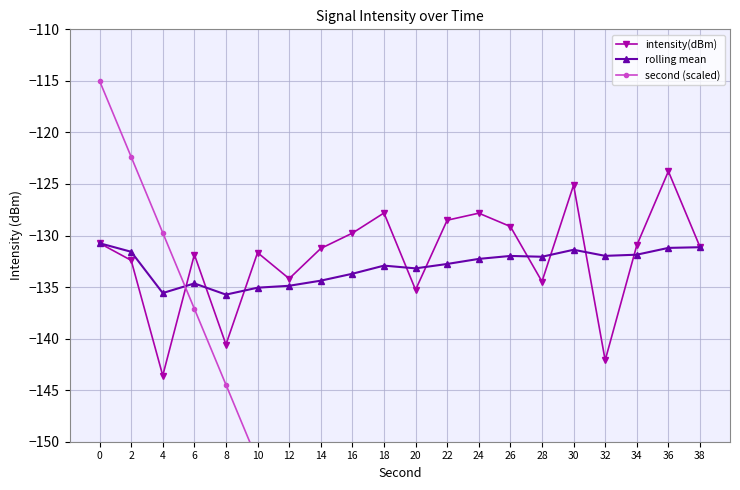

How many interior local valleys does the rolling mean series have?

5